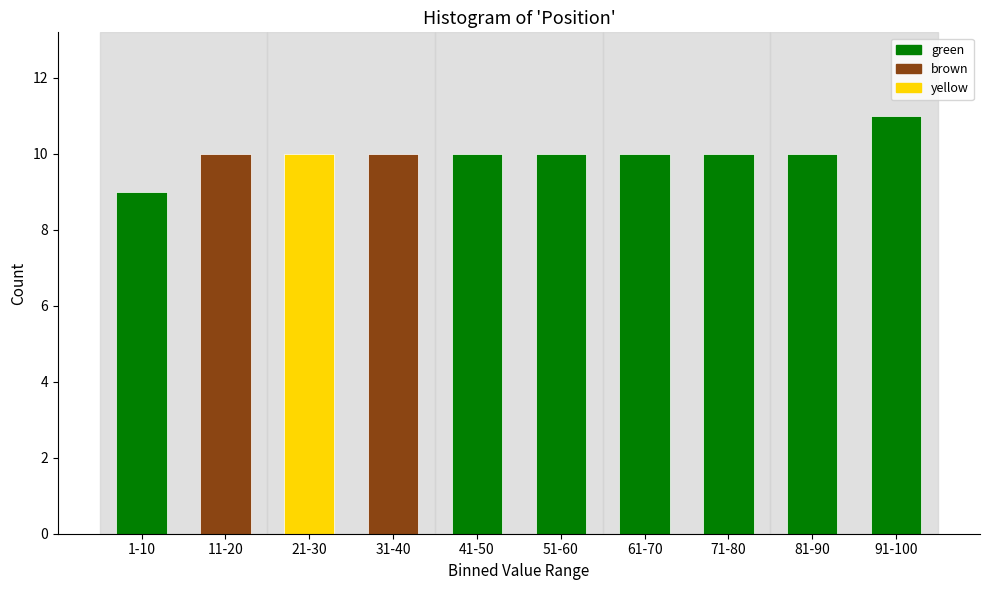

Reading left to right, what are all the values shown in this chart?

1-10=9	11-20=10	21-30=10	31-40=10	41-50=10	51-60=10	61-70=10	71-80=10	81-90=10	91-100=11